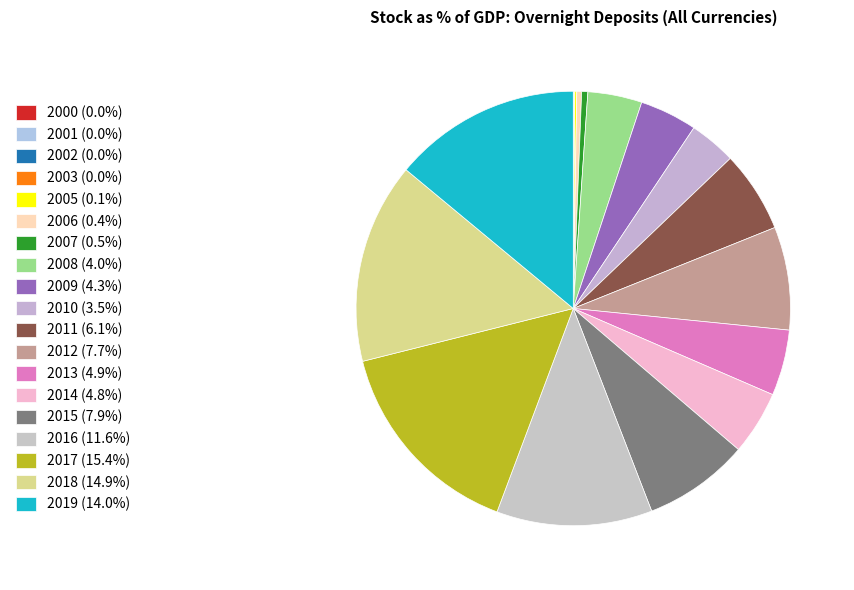

True or false: 2011 accounts for 1% of the total.

False